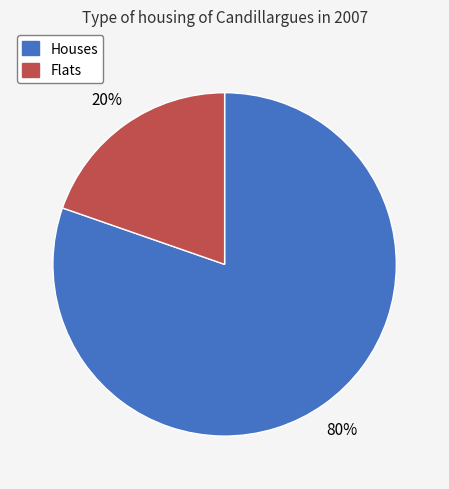

How many slices are in this pie chart?

2